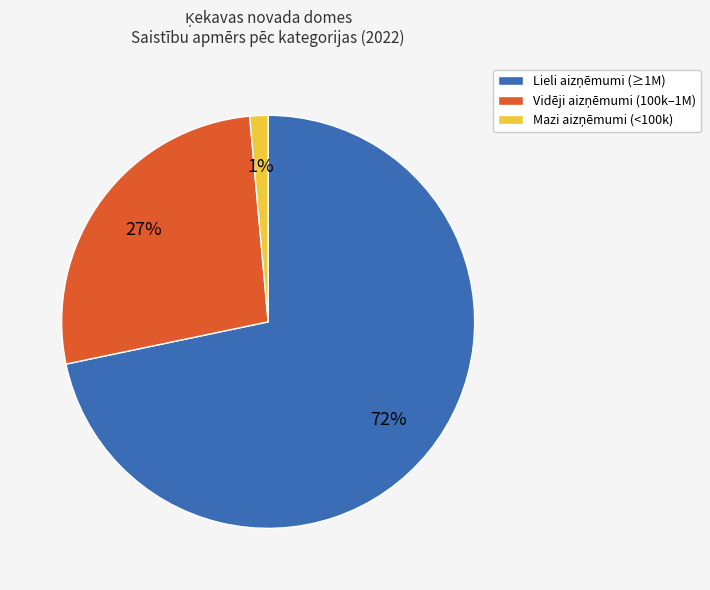

Is there any slice that represents more than half of the pie?

Yes